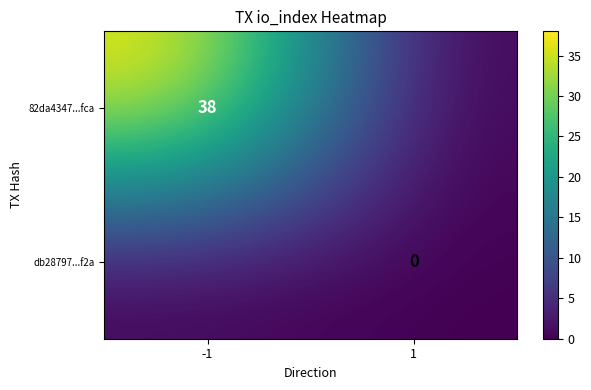

The 82da4347...fca series shows 24 at -1. True or false?

False